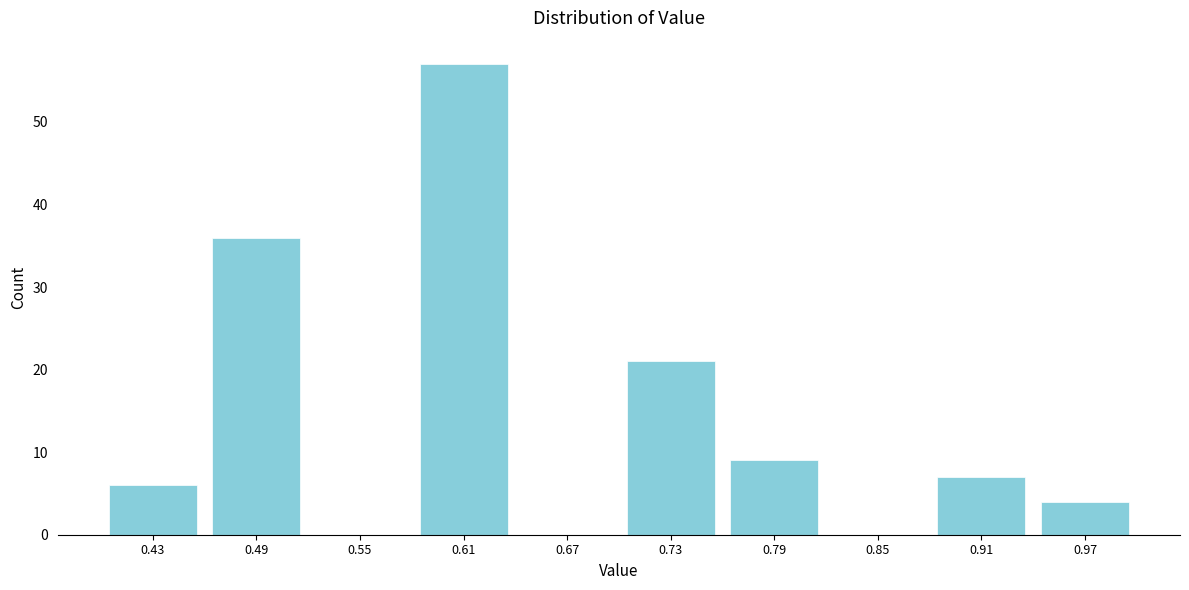

How tall is the bar that spans 0.88 to 0.94 on the x-axis? The values are not printed on the chart, so give them approximately, as read against the axis.

7